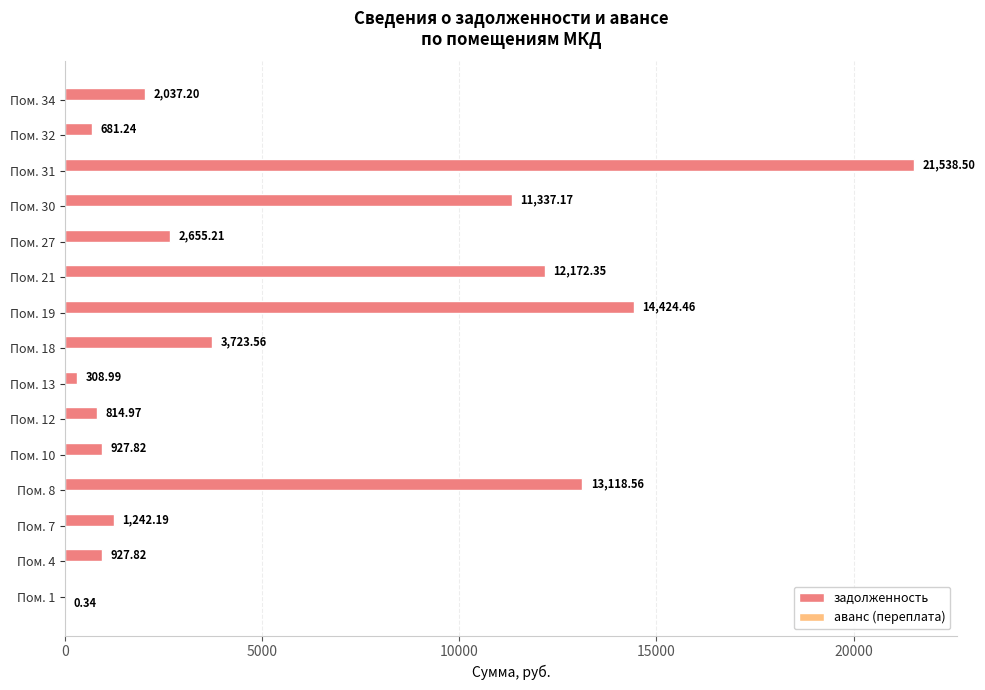

At which category is the sum across all series the highest?

Пом. 31